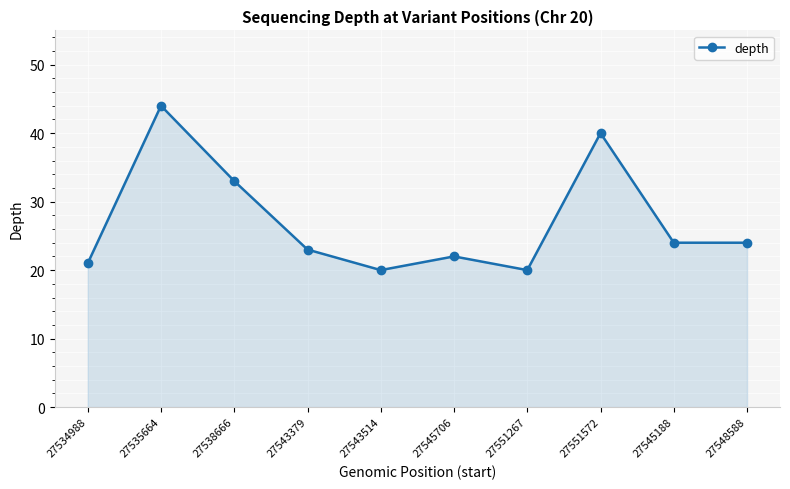

How many lines are shown in the chart?

1